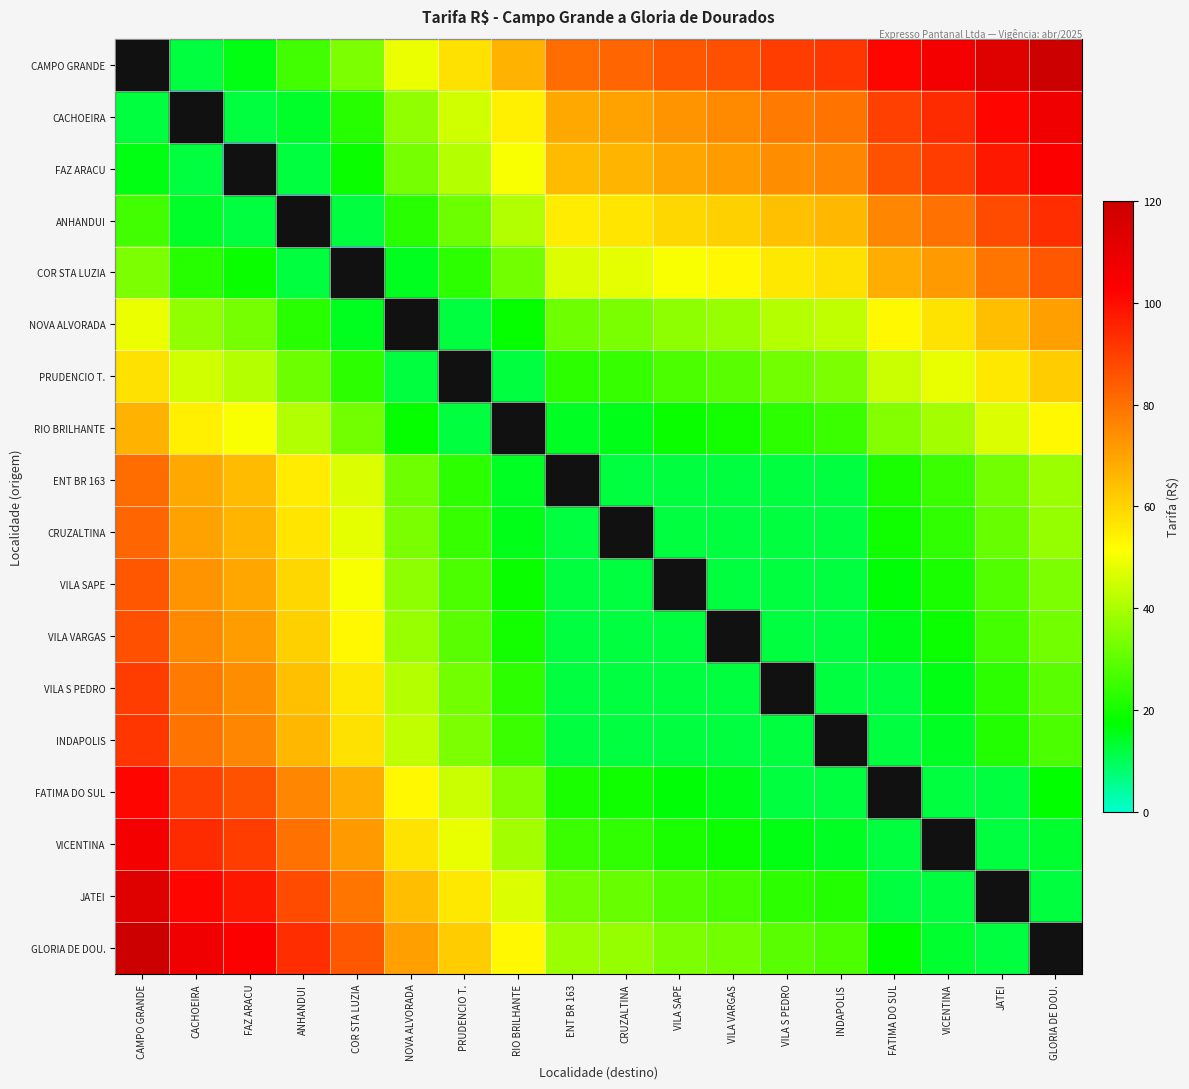

Rank the series at GLORIA DE DOU. from lowest to highest value.

GLORIA DE DOU., JATEI, VICENTINA, FATIMA DO SUL, INDAPOLIS, VILA S PEDRO, VILA VARGAS, VILA SAPE, CRUZALTINA, ENT BR 163, RIO BRILHANTE, PRUDENCIO T., NOVA ALVORADA, COR STA LUZIA, ANHANDUI, FAZ ARACU, CACHOEIRA, CAMPO GRANDE